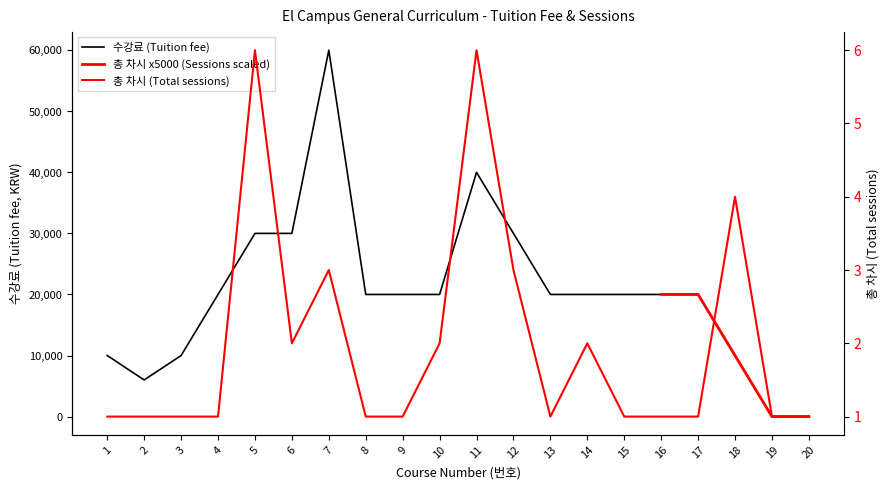

What is the value of the 총 차시 (Total sessions) point at the 19th from the left?

1